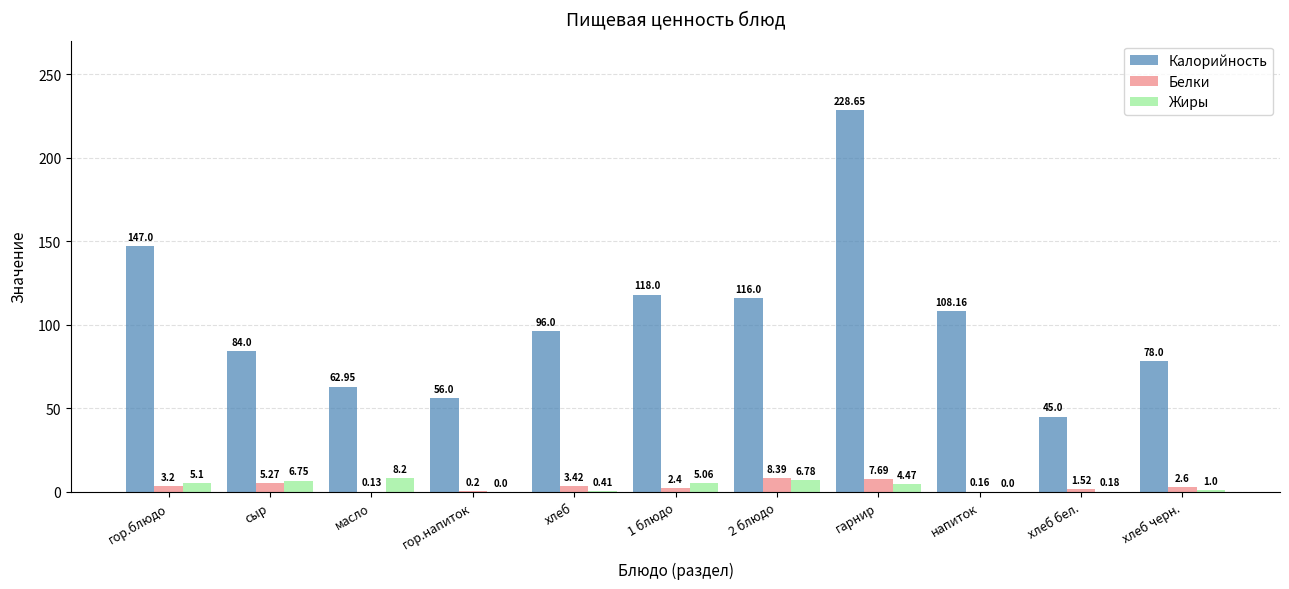

Between гор.напиток and 2 блюдо, which series saw the biggest shift?

Калорийность